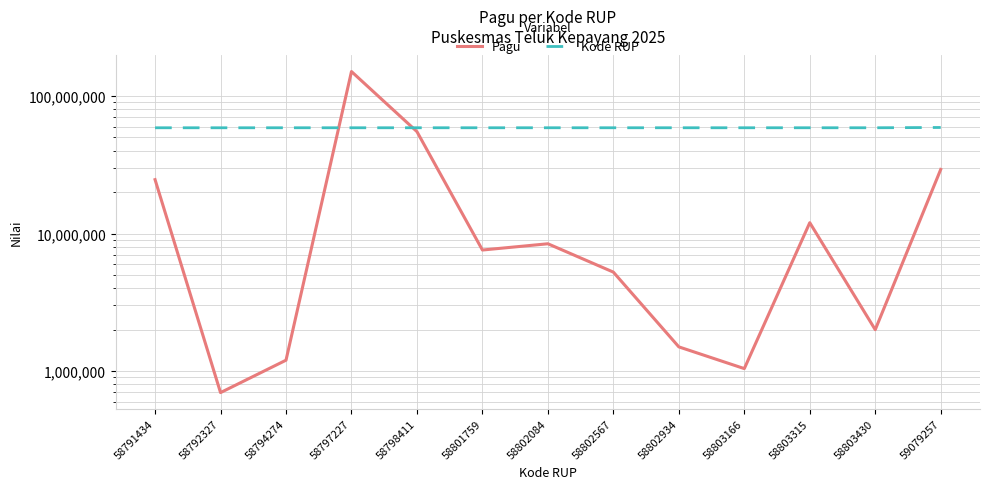

What is the spread (max minus min) of values at 59079257?

29816357